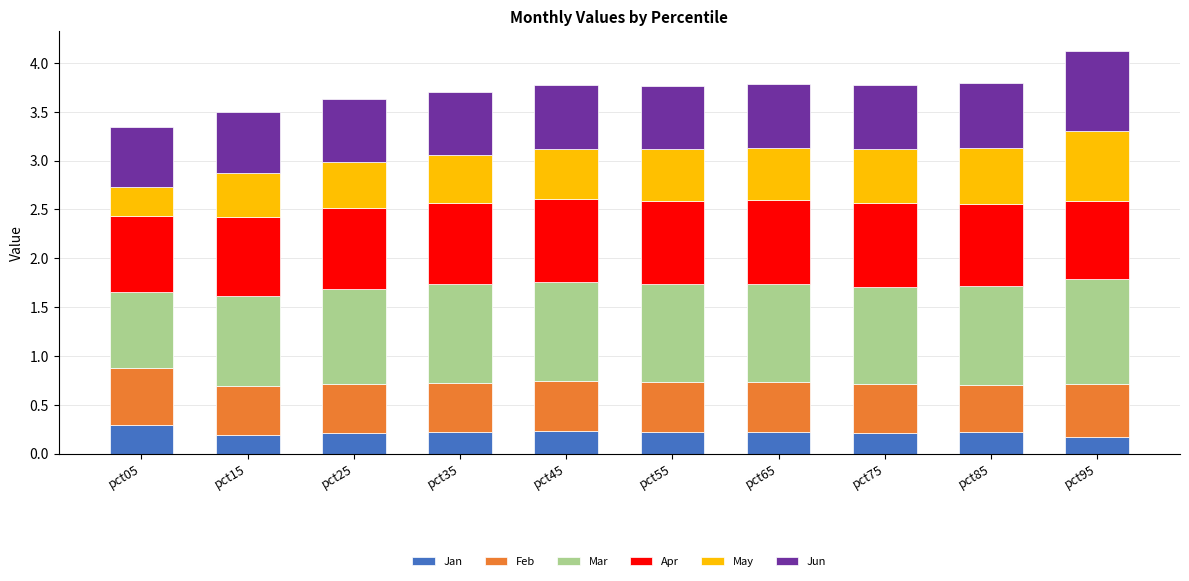

The Jan series shows 0.2 at pct25. True or false?

True